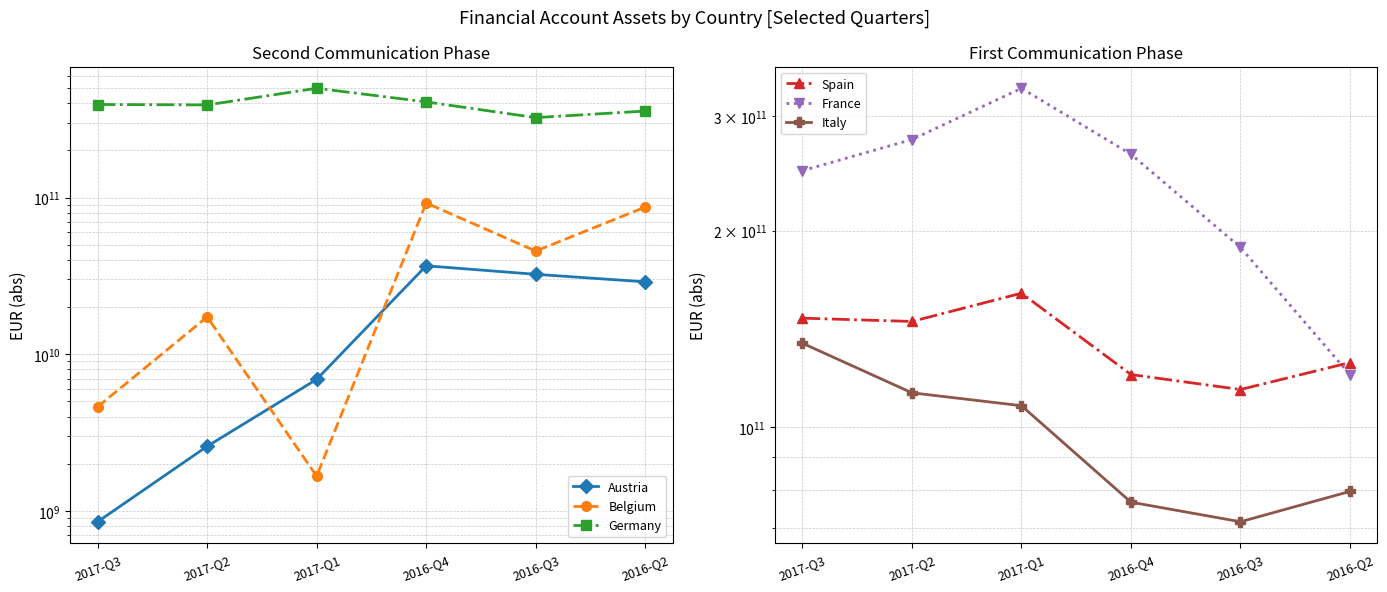

What is the sum of all Austria values?

108380000000